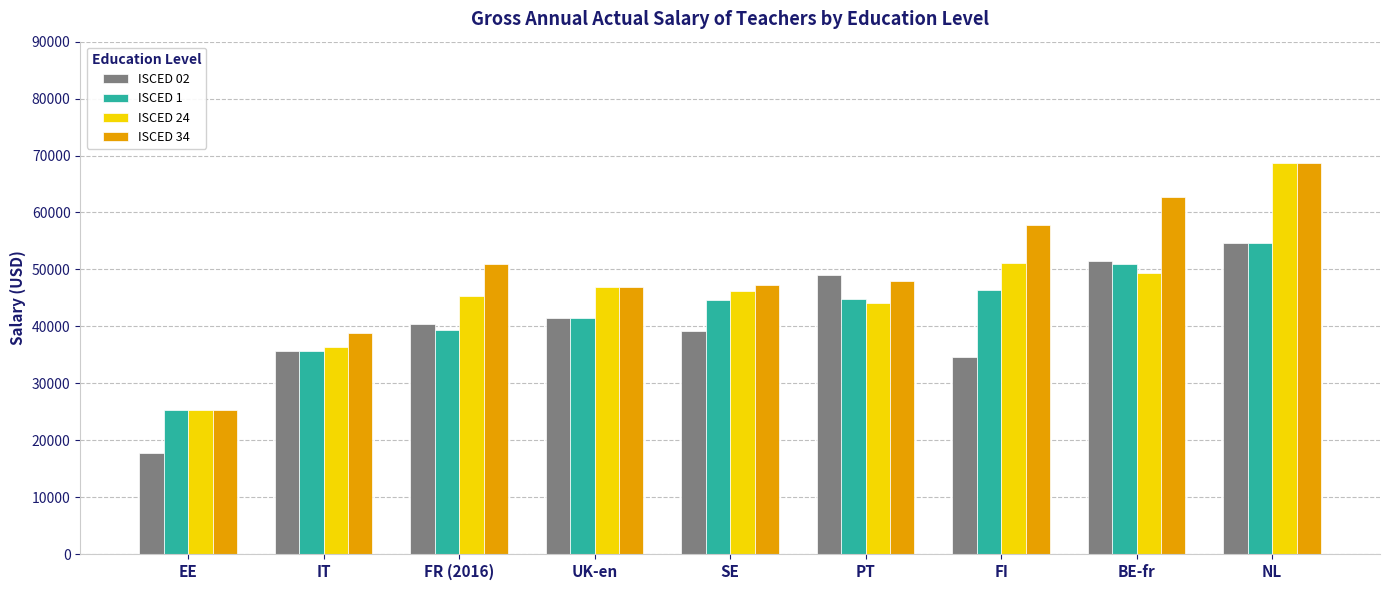

Rank the series by their average value, from highest to lowest.

ISCED 34, ISCED 24, ISCED 1, ISCED 02